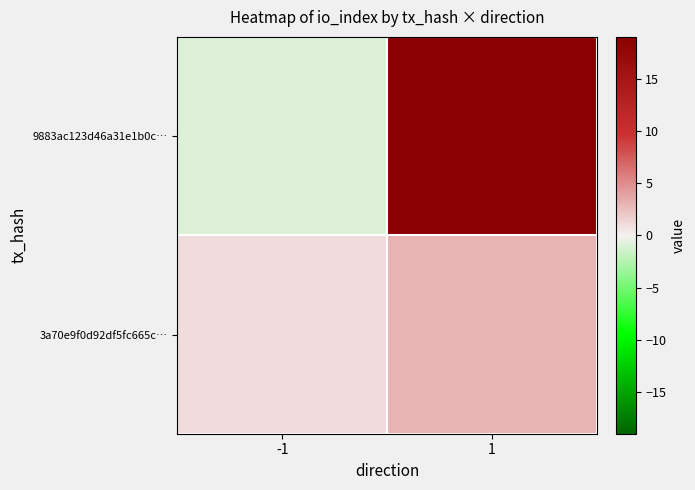

Which series has the largest total across all categories?

9883ac123d46a31e1b0c…